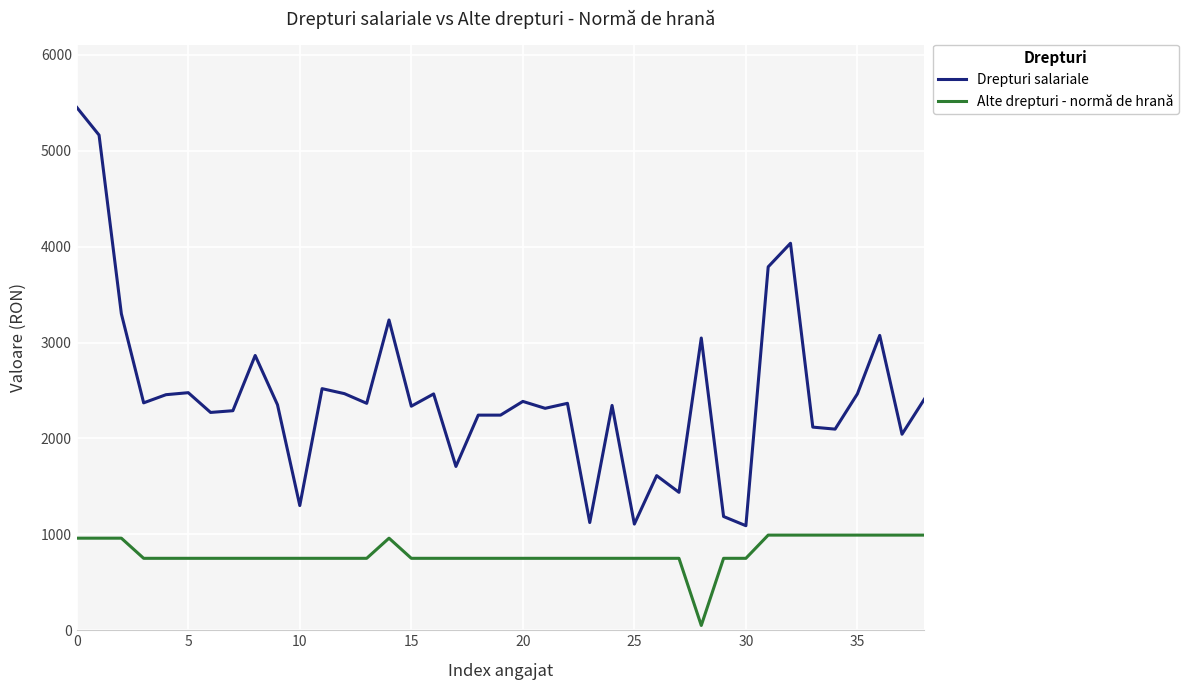

True or false: Alte drepturi - normă de hrană and Drepturi salariale cross at least once.

False